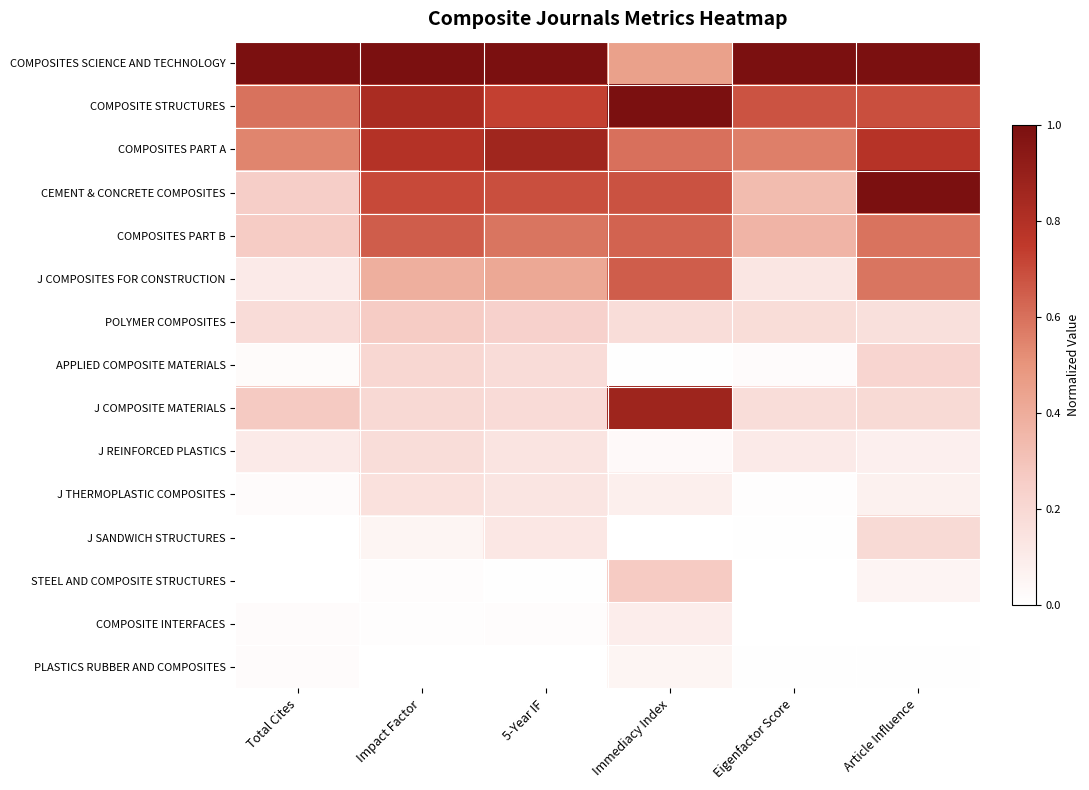

Reading left to right, transcribe all the data shown in this chart.

COMPOSITES SCIENCE AND TECHNOLOGY: Total Cites=1.0	Impact Factor=1.0	5-Year IF=1.0	Immediacy Index=0.5	Eigenfactor Score=1.0	Article Influence=1.0
COMPOSITE STRUCTURES: Total Cites=0.6	Impact Factor=0.8	5-Year IF=0.7	Immediacy Index=1.0	Eigenfactor Score=0.7	Article Influence=0.7
COMPOSITES PART A: Total Cites=0.5	Impact Factor=0.8	5-Year IF=0.9	Immediacy Index=0.6	Eigenfactor Score=0.6	Article Influence=0.8
CEMENT & CONCRETE COMPOSITES: Total Cites=0.3	Impact Factor=0.7	5-Year IF=0.7	Immediacy Index=0.7	Eigenfactor Score=0.3	Article Influence=1.0
COMPOSITES PART B: Total Cites=0.3	Impact Factor=0.7	5-Year IF=0.6	Immediacy Index=0.6	Eigenfactor Score=0.4	Article Influence=0.6
J COMPOSITES FOR CONSTRUCTION: Total Cites=0.1	Impact Factor=0.4	5-Year IF=0.4	Immediacy Index=0.7	Eigenfactor Score=0.1	Article Influence=0.6
POLYMER COMPOSITES: Total Cites=0.2	Impact Factor=0.3	5-Year IF=0.2	Immediacy Index=0.2	Eigenfactor Score=0.2	Article Influence=0.2
APPLIED COMPOSITE MATERIALS: Total Cites=0.0	Impact Factor=0.2	5-Year IF=0.2	Immediacy Index=0.0	Eigenfactor Score=0.0	Article Influence=0.2
J COMPOSITE MATERIALS: Total Cites=0.3	Impact Factor=0.2	5-Year IF=0.2	Immediacy Index=0.9	Eigenfactor Score=0.2	Article Influence=0.2
J REINFORCED PLASTICS: Total Cites=0.1	Impact Factor=0.2	5-Year IF=0.1	Immediacy Index=0.0	Eigenfactor Score=0.1	Article Influence=0.1
J THERMOPLASTIC COMPOSITES: Total Cites=0.0	Impact Factor=0.2	5-Year IF=0.1	Immediacy Index=0.1	Eigenfactor Score=0.0	Article Influence=0.1
J SANDWICH STRUCTURES: Total Cites=0.0	Impact Factor=0.1	5-Year IF=0.1	Immediacy Index=0.0	Eigenfactor Score=0.0	Article Influence=0.2
STEEL AND COMPOSITE STRUCTURES: Total Cites=0.0	Impact Factor=0.0	5-Year IF=0.0	Immediacy Index=0.3	Eigenfactor Score=0.0	Article Influence=0.1
COMPOSITE INTERFACES: Total Cites=0.0	Impact Factor=0.0	5-Year IF=0.0	Immediacy Index=0.1	Eigenfactor Score=0.0	Article Influence=0.0
PLASTICS RUBBER AND COMPOSITES: Total Cites=0.0	Impact Factor=0.0	5-Year IF=0.0	Immediacy Index=0.1	Eigenfactor Score=0.0	Article Influence=0.0